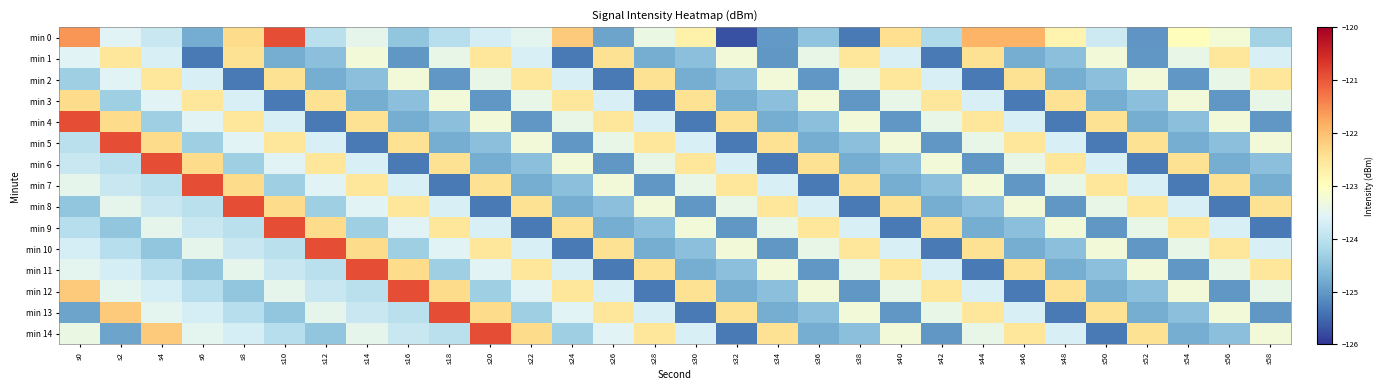

At s34, list the series in order from smallest to largest.

min 6, min 1, min 10, min 0, min 4, min 13, min 3, min 12, min 7, min 9, min 2, min 11, min 8, min 5, min 14